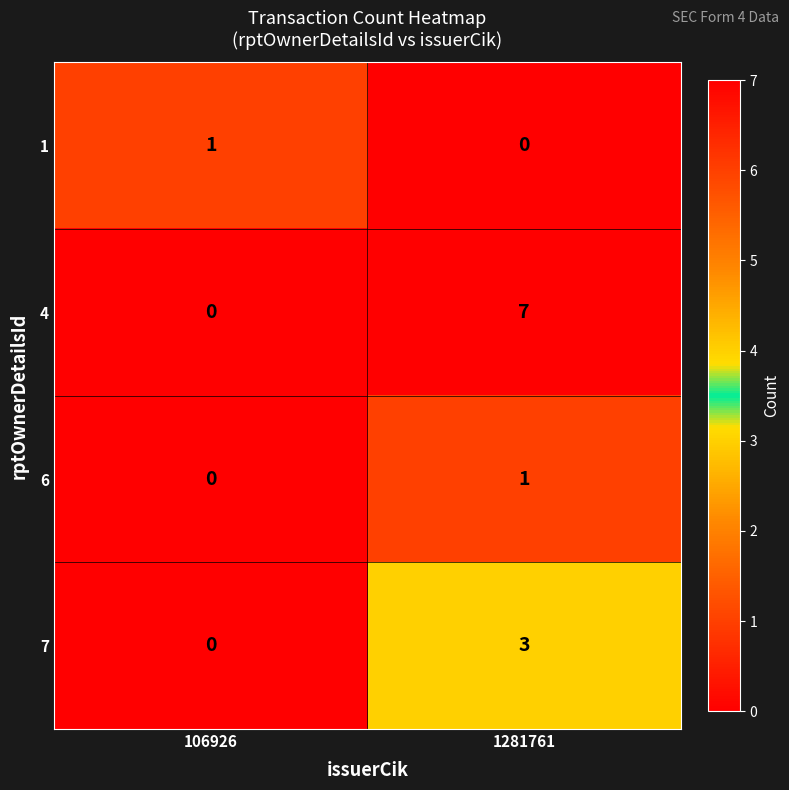

At how many categories does at least one series exceed 6?

1